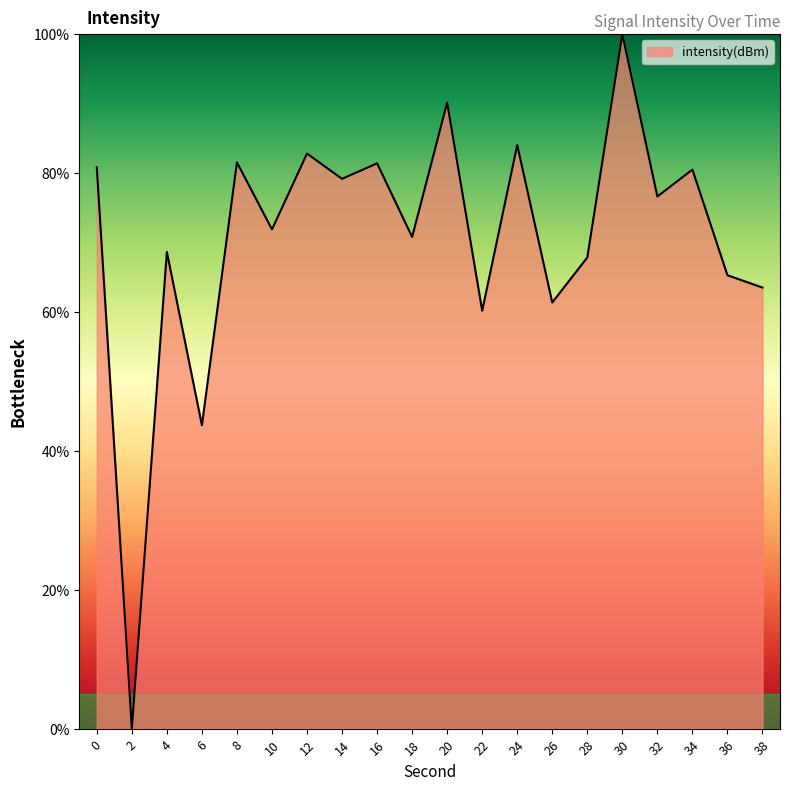

What is the difference between the maximum and minimum values?

100.0